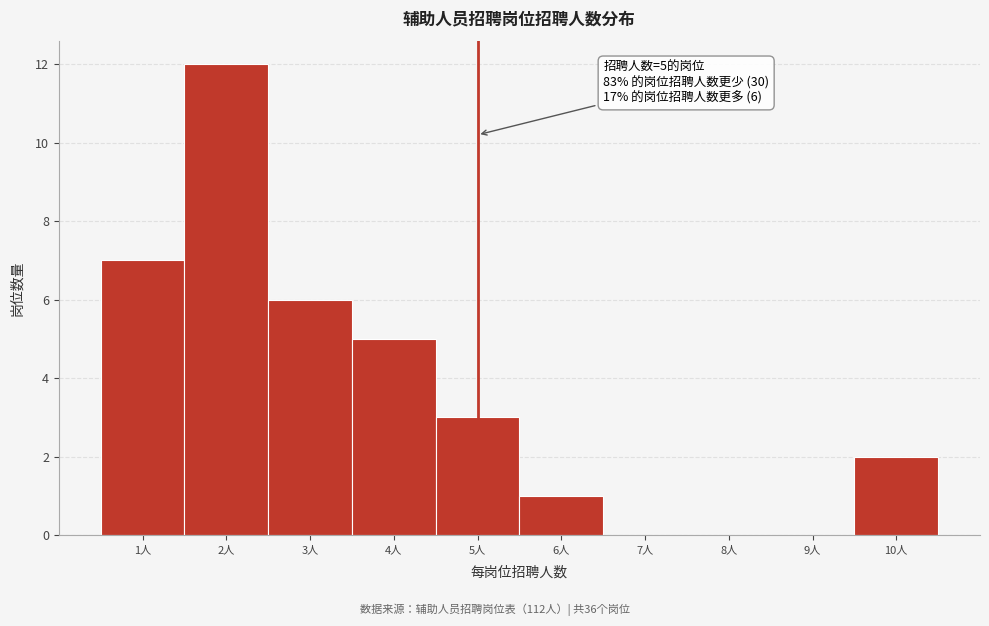

Over which range of the x-axis is the bar tallest?

1.5 to 2.5